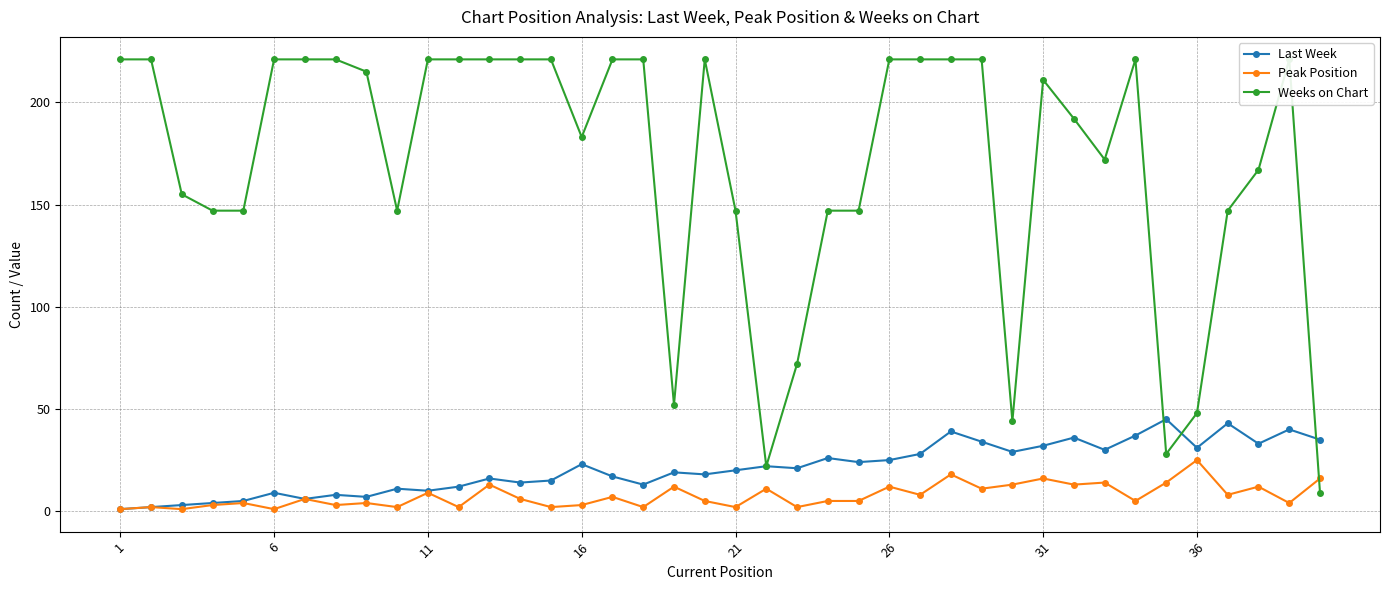

What is the value of the Peak Position point at the 25th from the left?

5